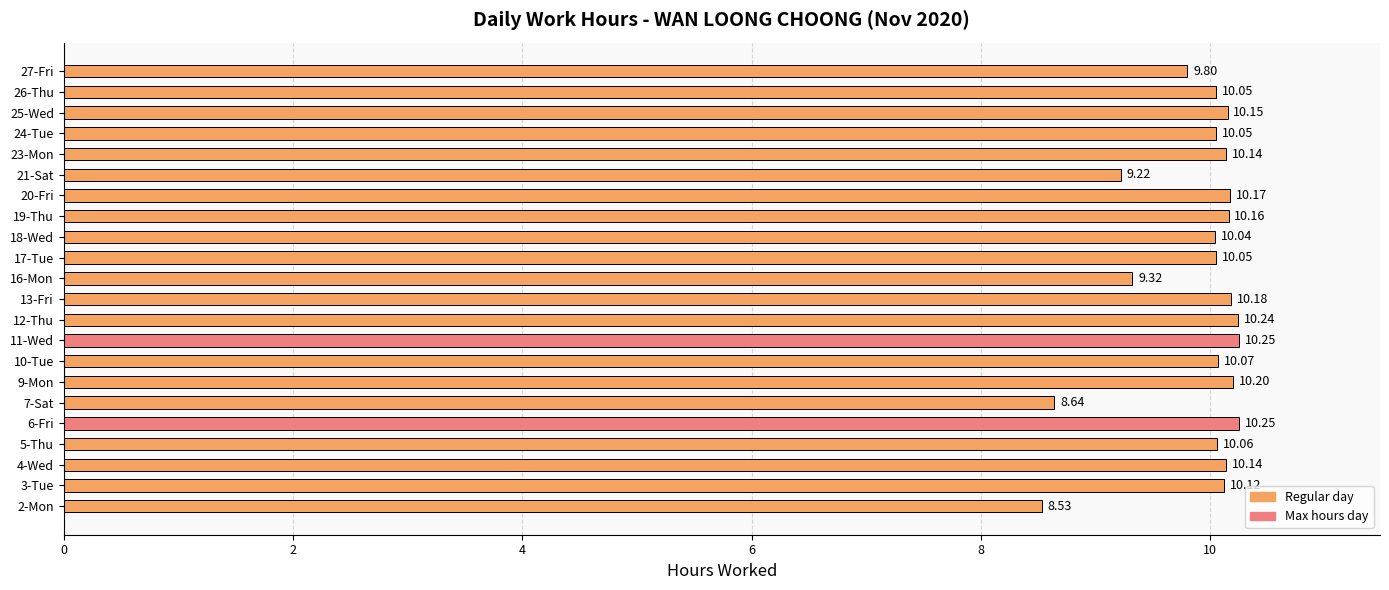

At which label is the value closest to 9?

21-Sat